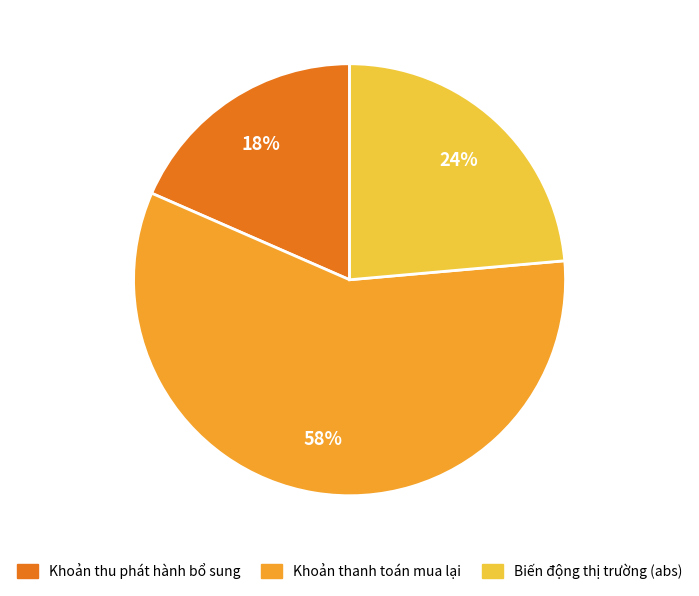

Is there any slice that represents more than half of the pie?

Yes